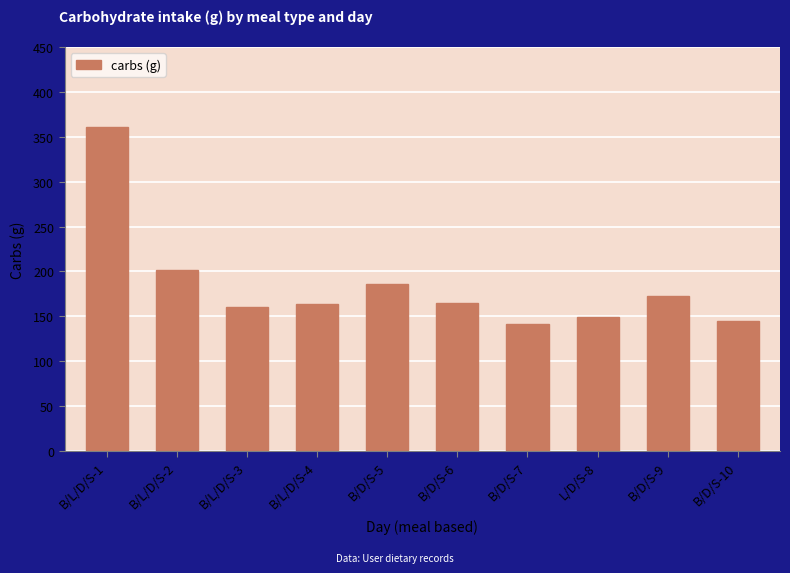

Between B/D/S-9 and B/D/S-10, which is larger?

B/D/S-9